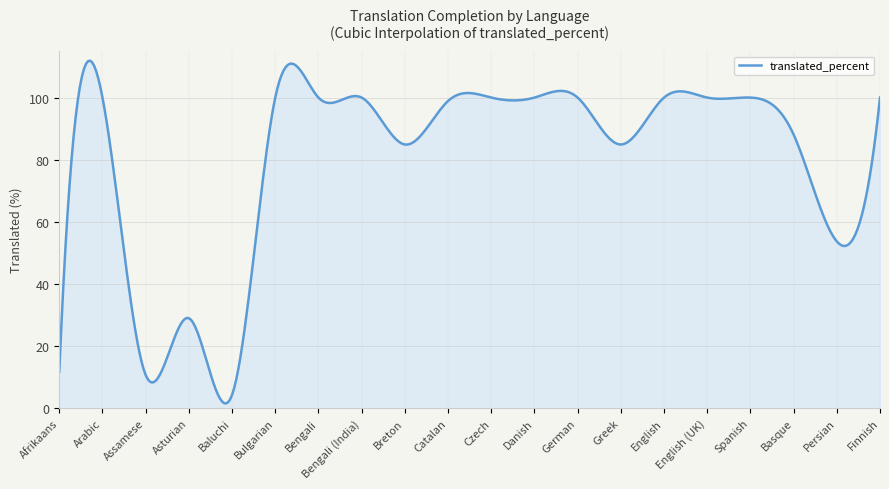

What is the greatest value displayed?

111.9